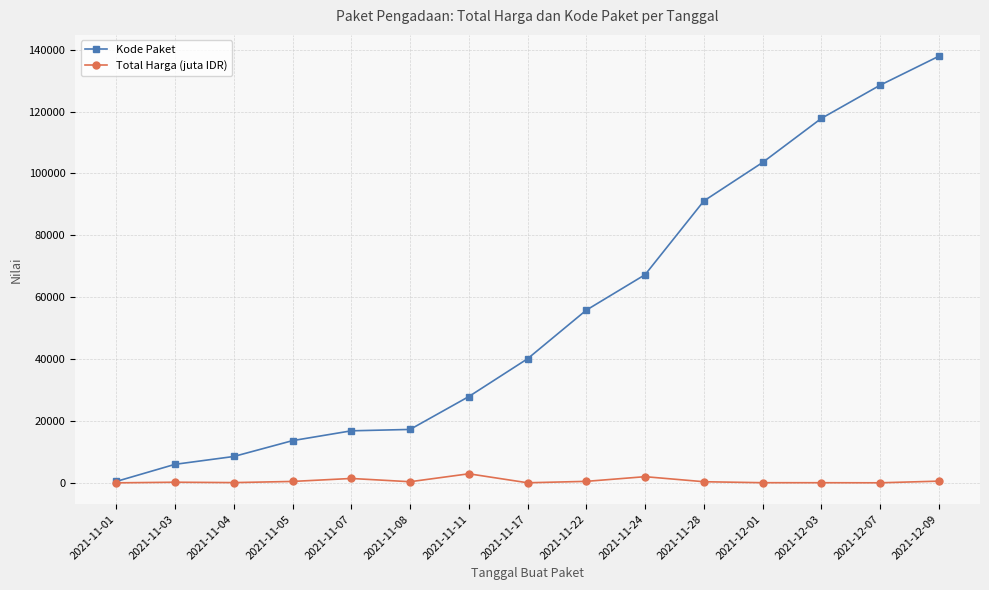

What is the label of the 9th point from the right?

2021-11-11